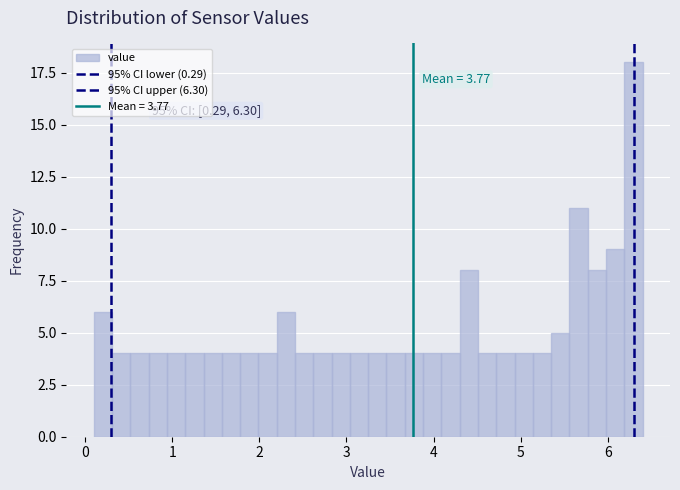

Around what value on the x-axis is the tallest bar? Give the approximate position of its centre, as read against the axis.

6.3